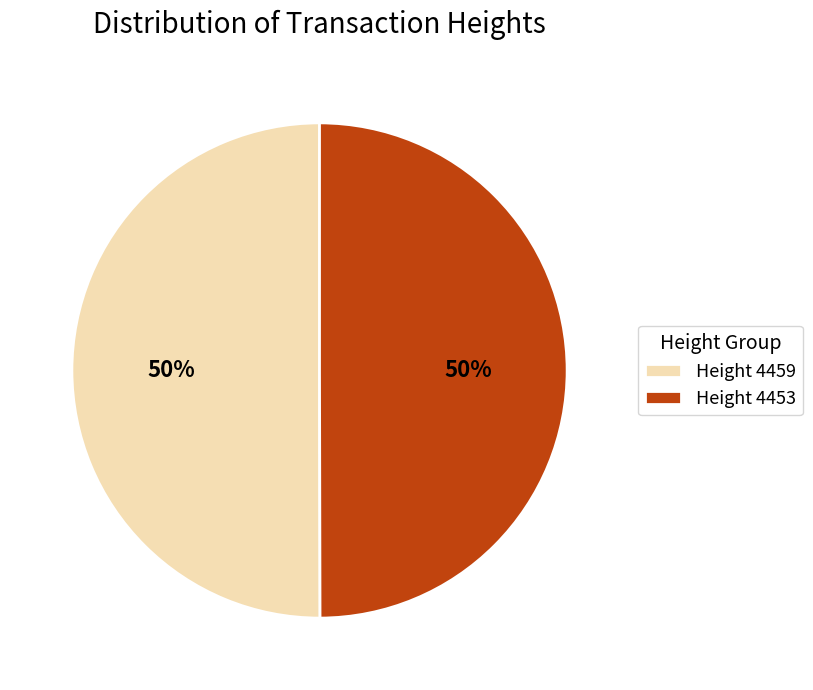

Approximately how many times larger is the value at Height 4453 compared to Height 4459?

1.0